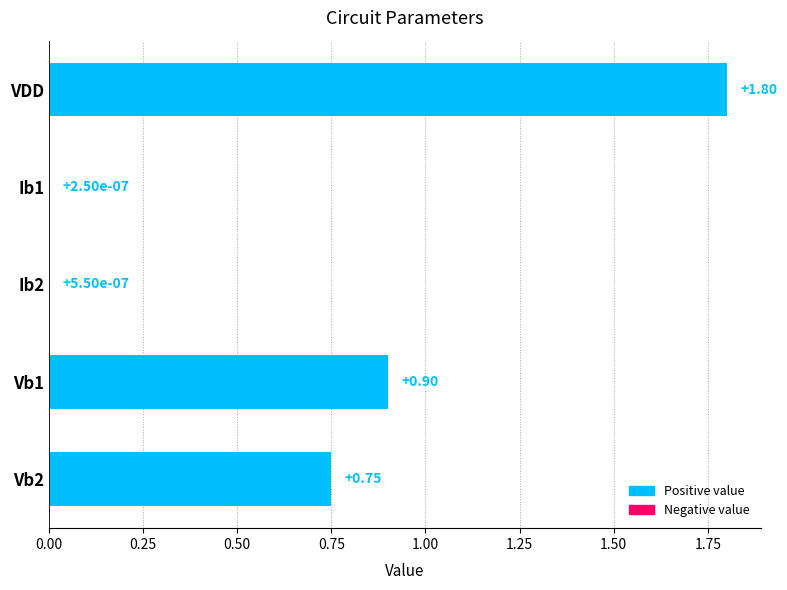

At which category does the chart reach its peak across all series?

VDD